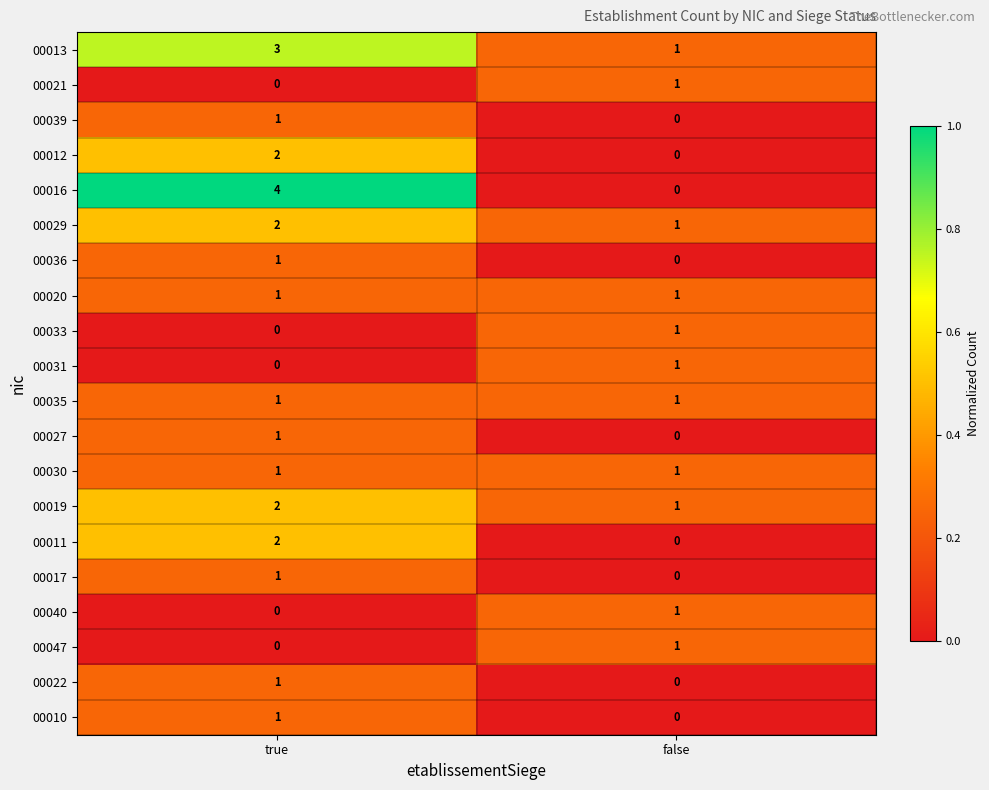

At which label is 00031 closest to 0?

true